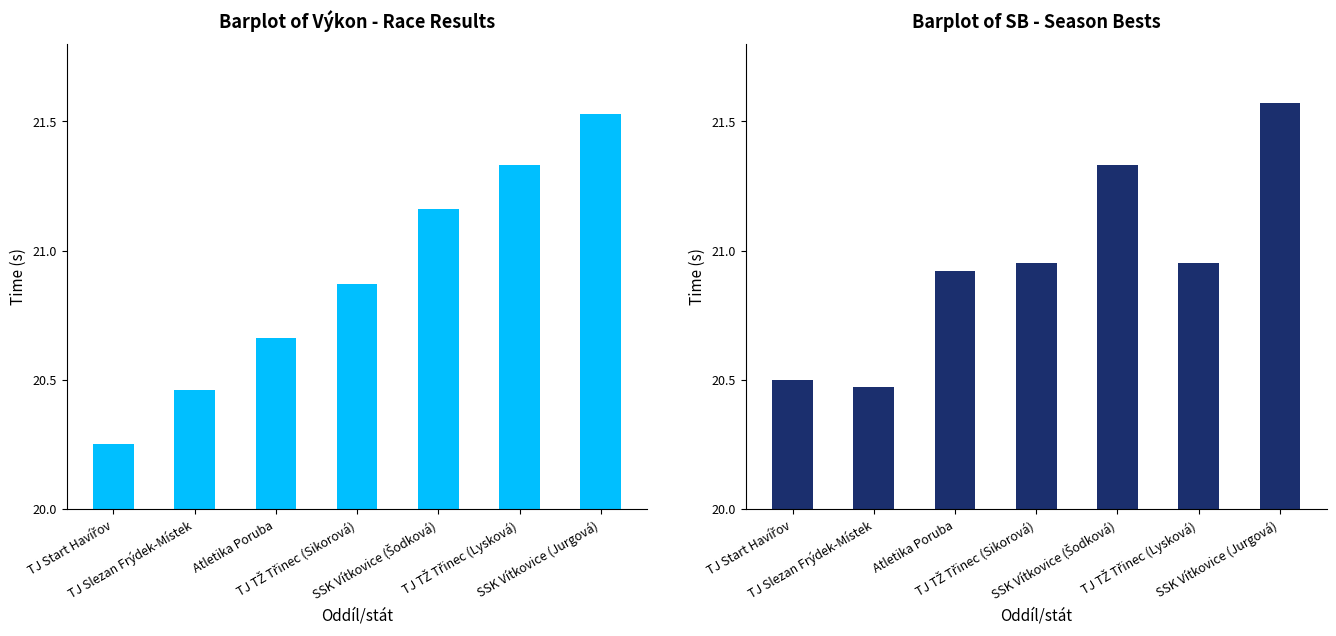

What position from the left is TJ TŽ Třinec (Sikorová)?

4